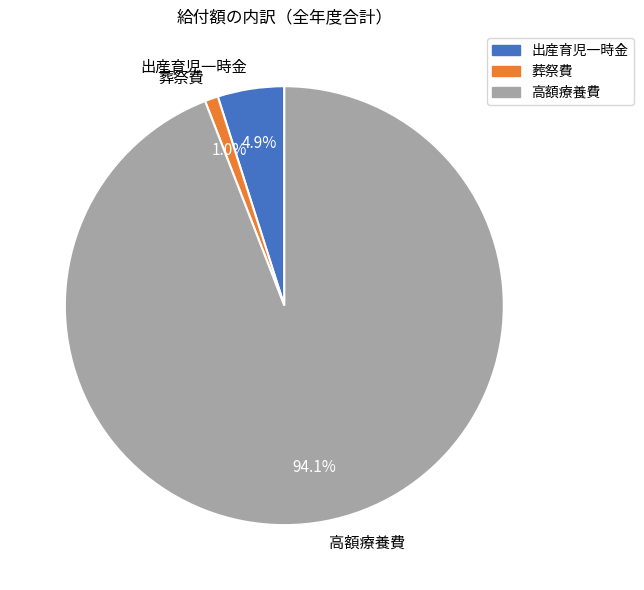

To the nearest percent, what is the difference between the largest and smallest slice percentages?

93%